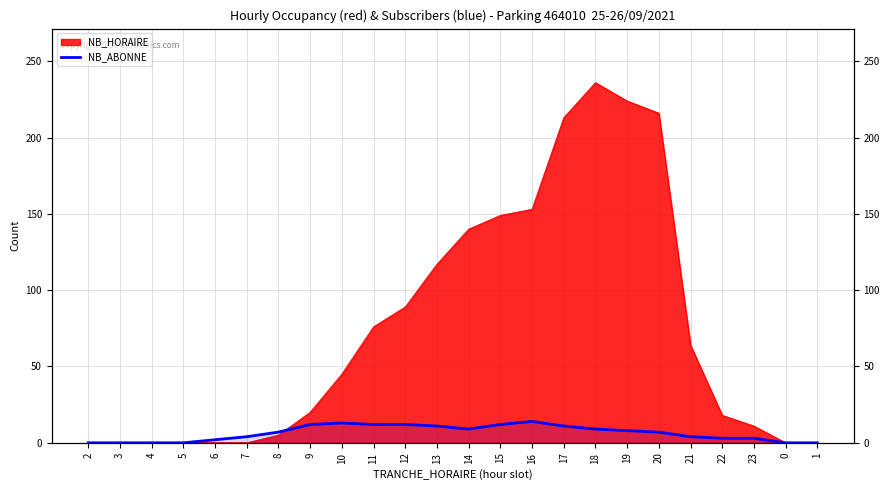

The value at 20 is 12. True or false?

False